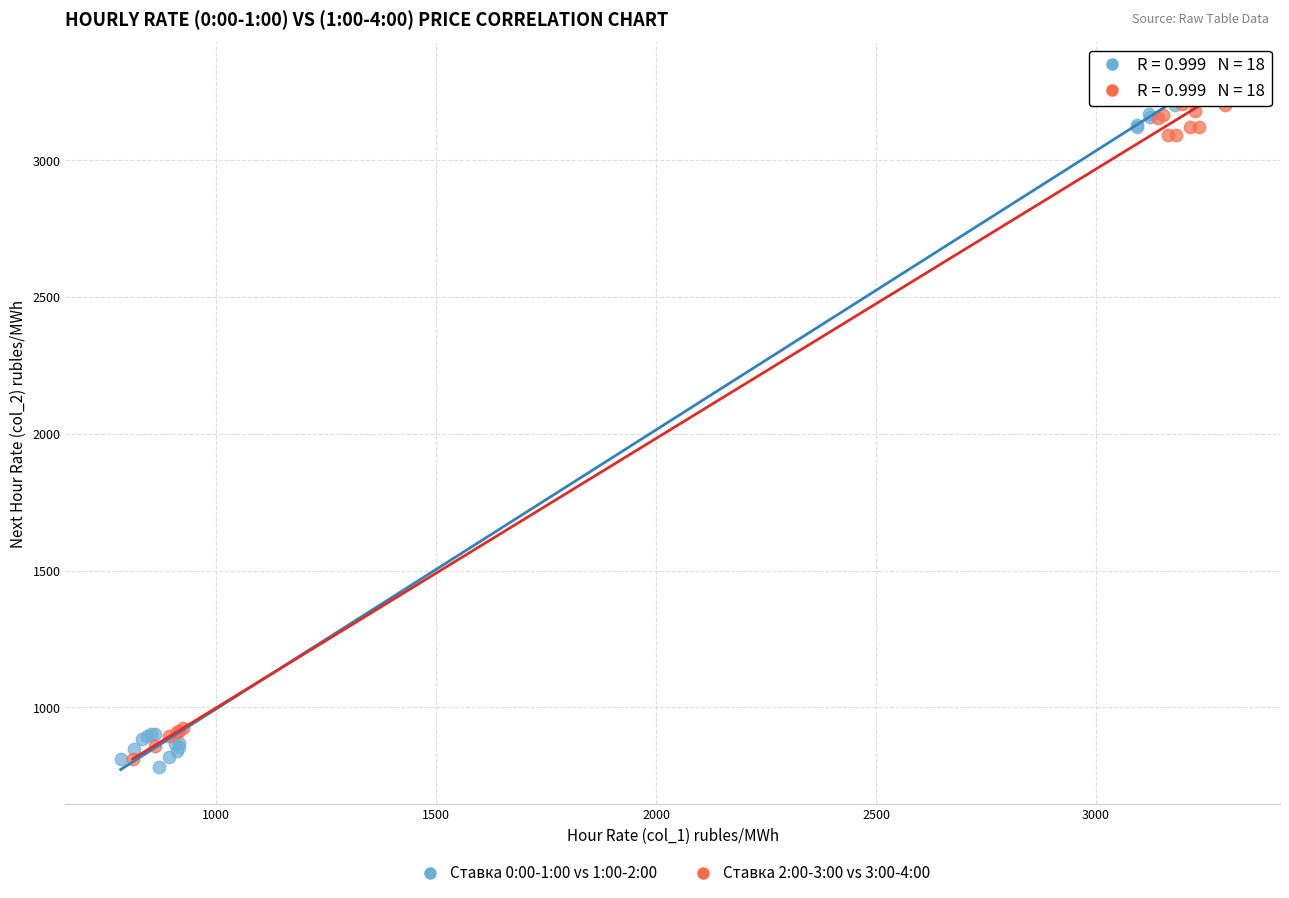

Which series reaches the maximum Y coordinate?

Ставка 2:00-3:00 vs 3:00-4:00